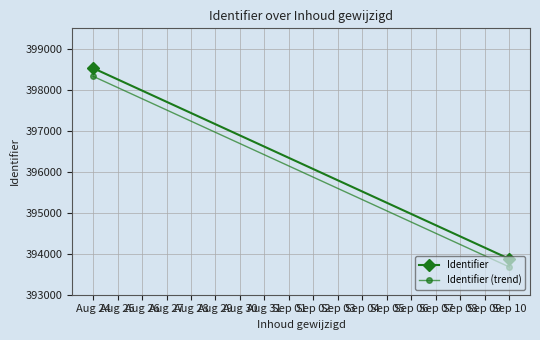

Rank the series at Sep 10 from highest to lowest value.

Identifier, Identifier (trend)